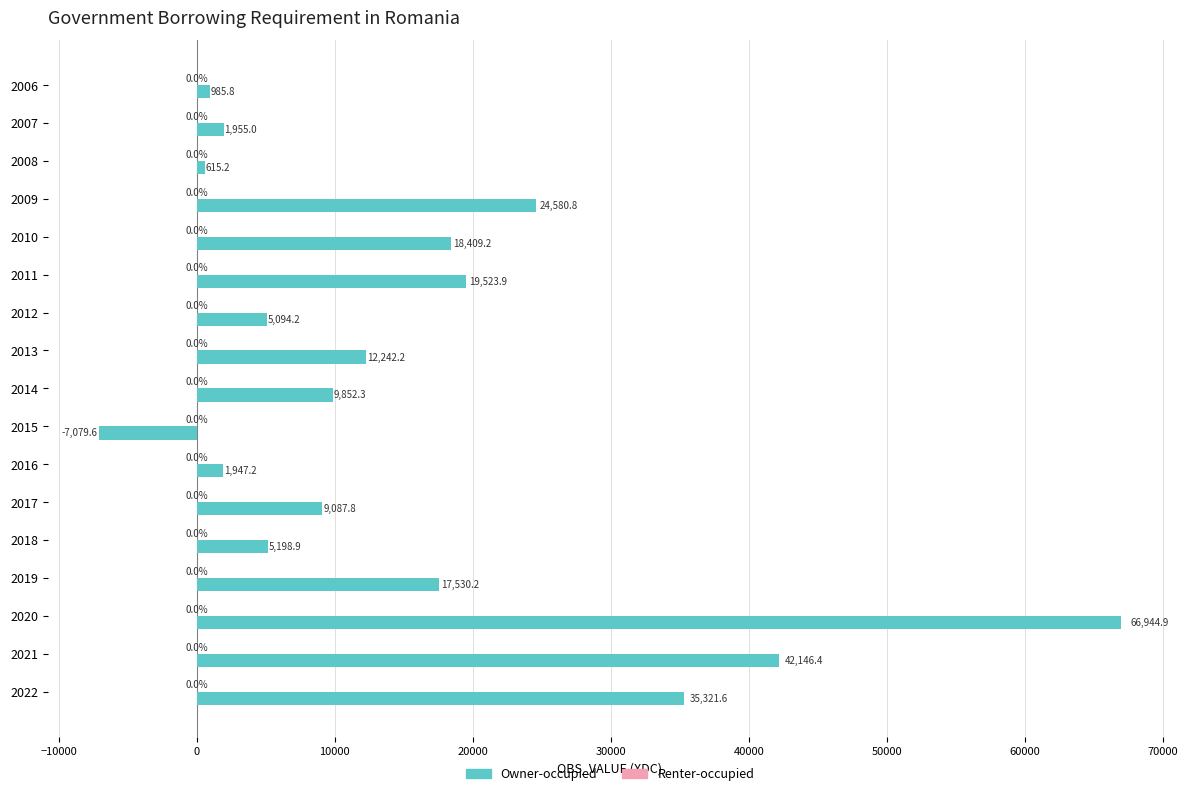

Read the value at 2017.

9087.8